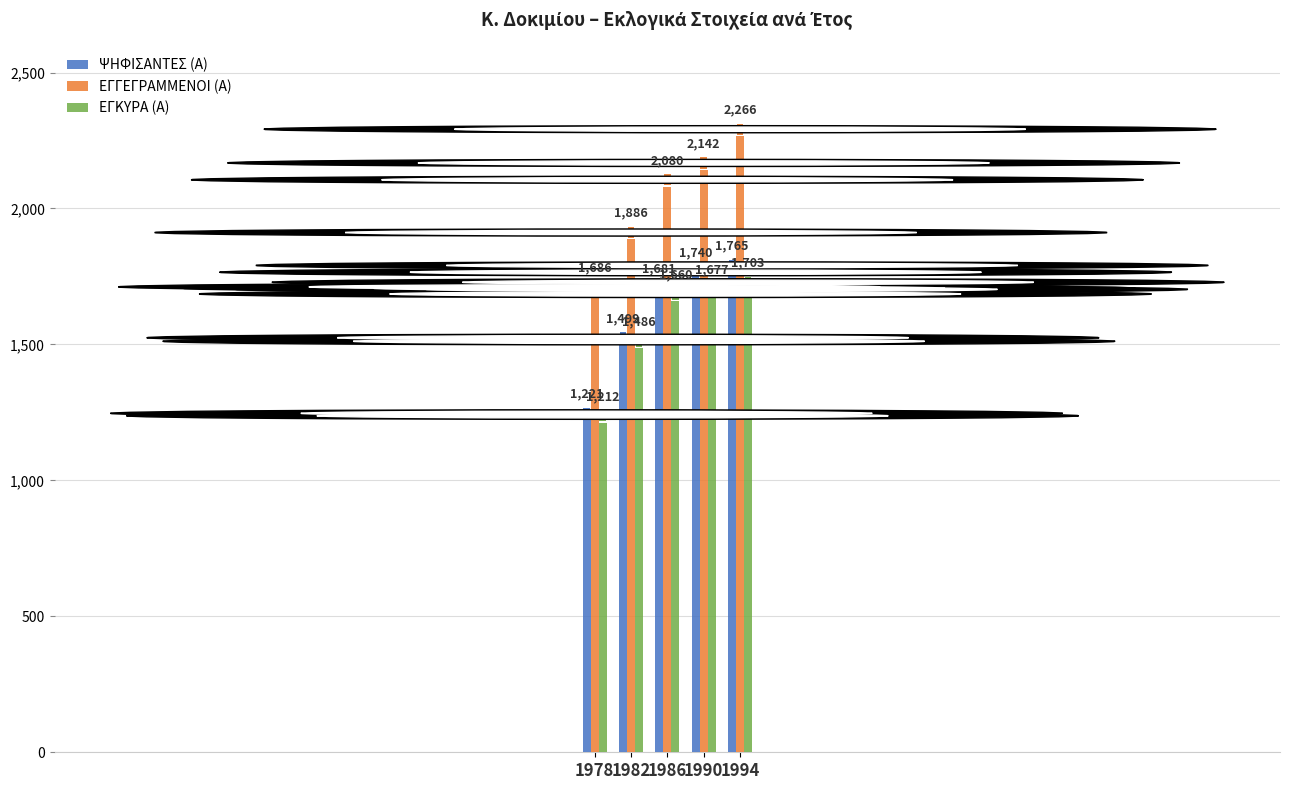

How many values in the ΨΗΦΙΣΑΝΤΕΣ (Α) series are below 1681?

2